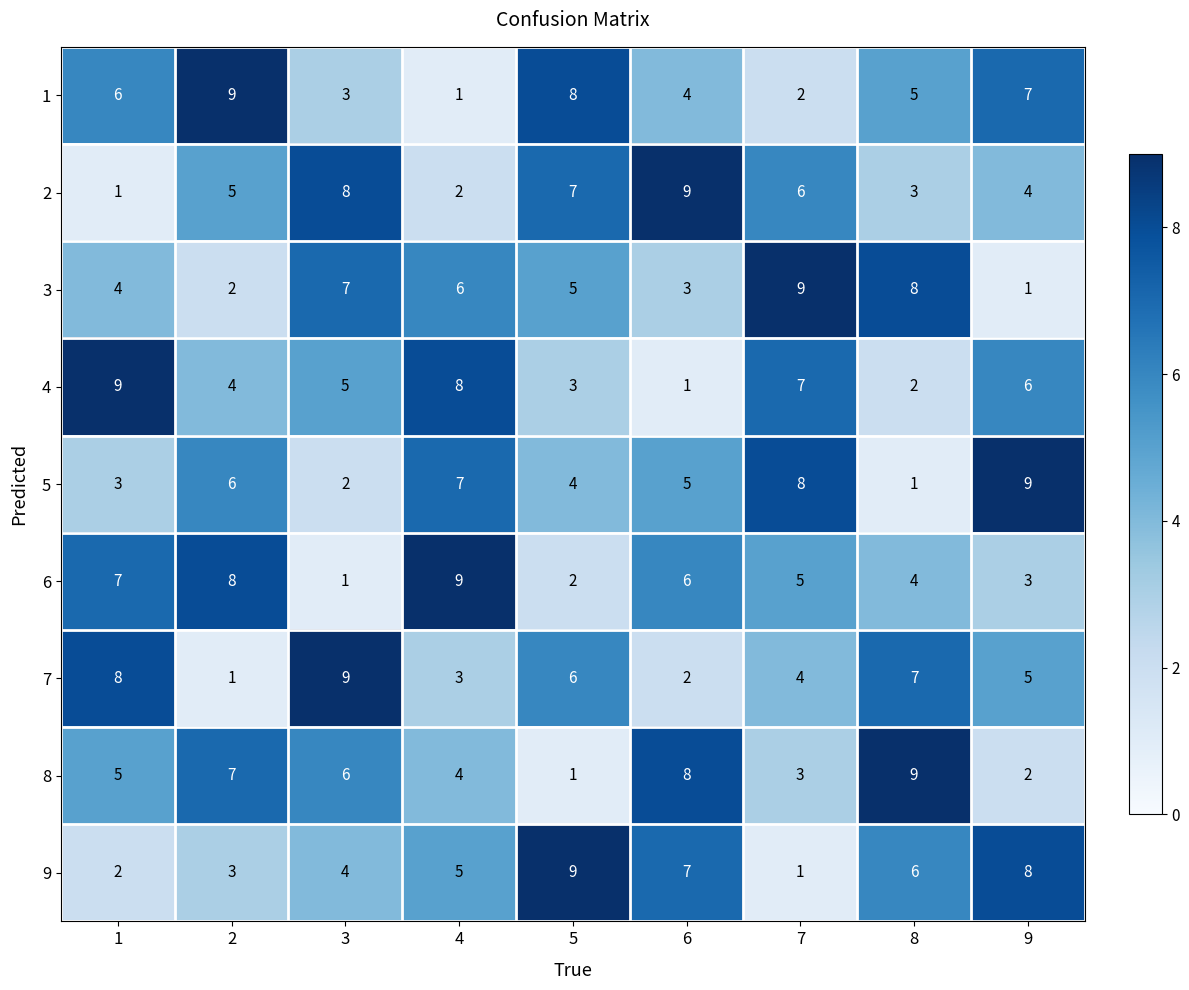

What is the total value across all series at 8?

45